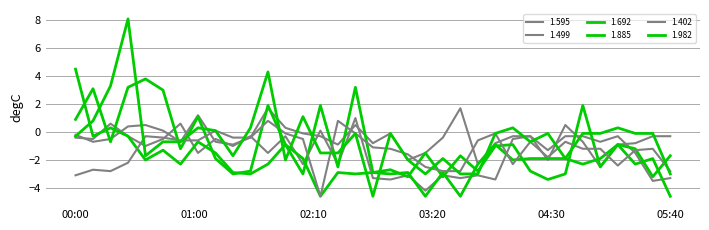

How many lines are shown in the chart?

6